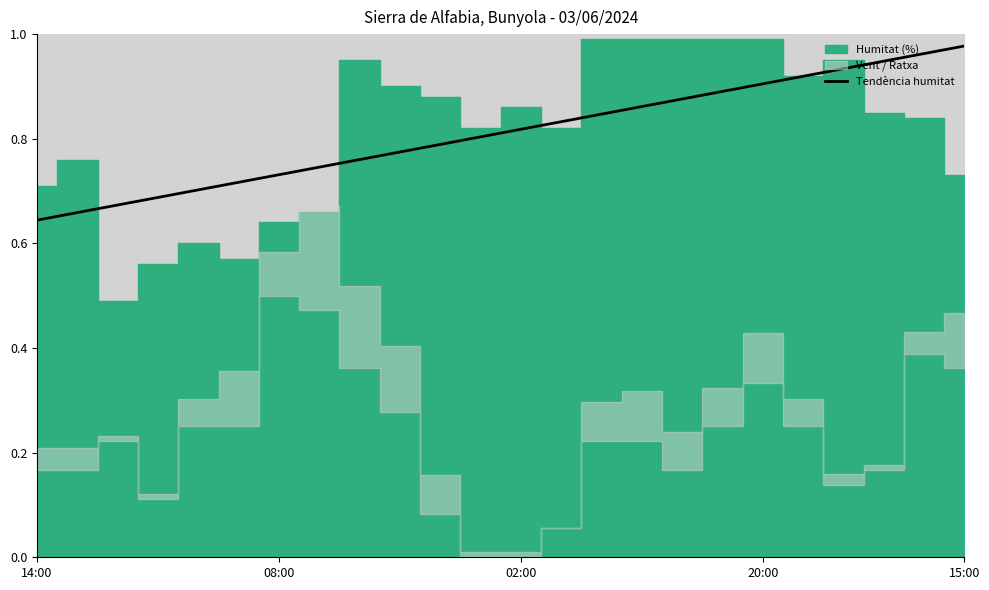

The value at 17 is 1.6. True or false?

False